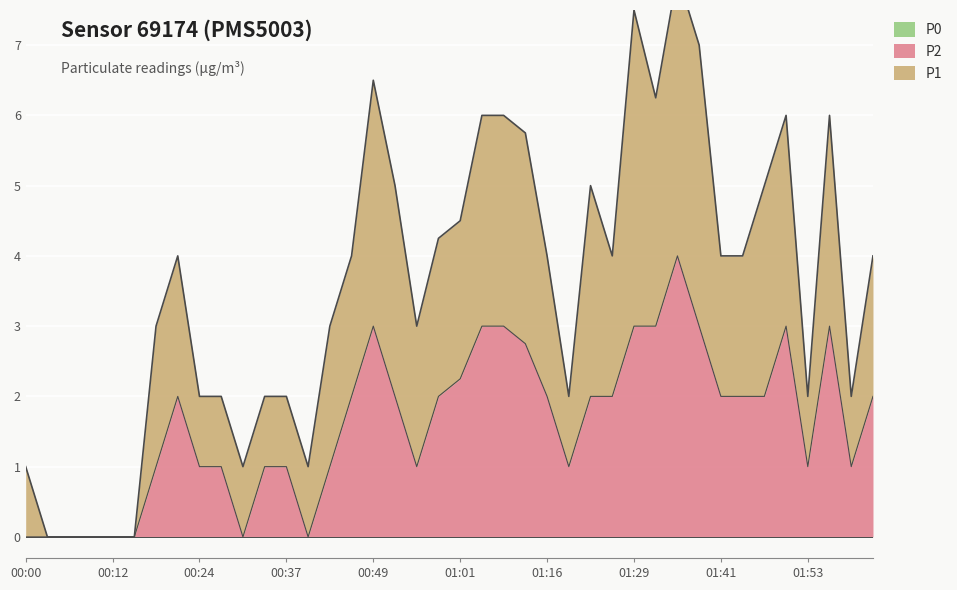

What is the difference between the maximum and minimum values in the P2 series?

4.0